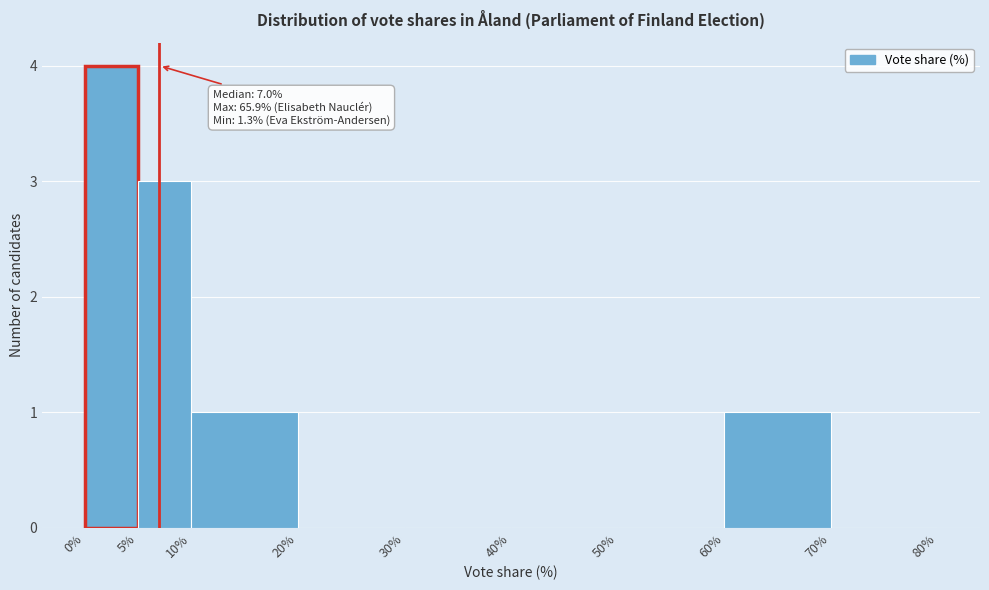

Which range on the x-axis has the tallest bar?

0% to 5%